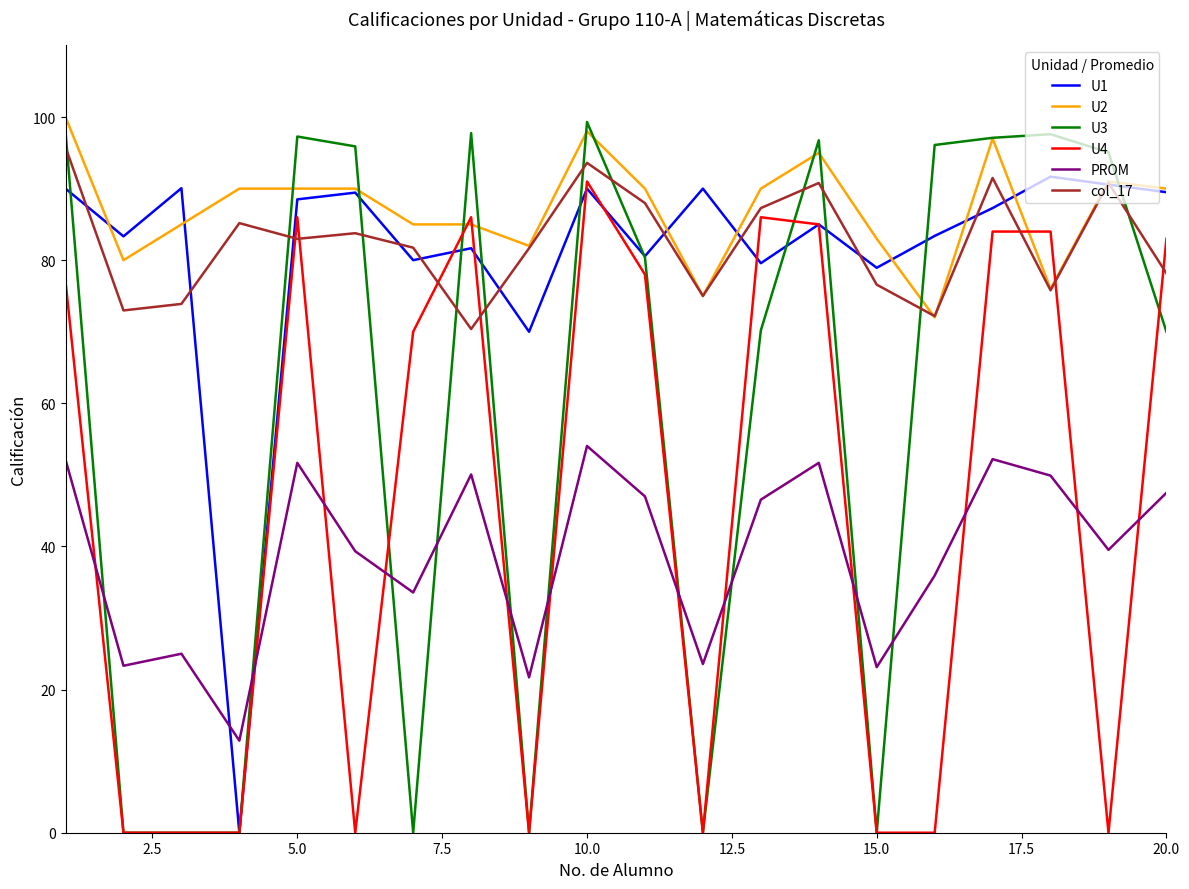

Which series has the largest total across all categories?

U2